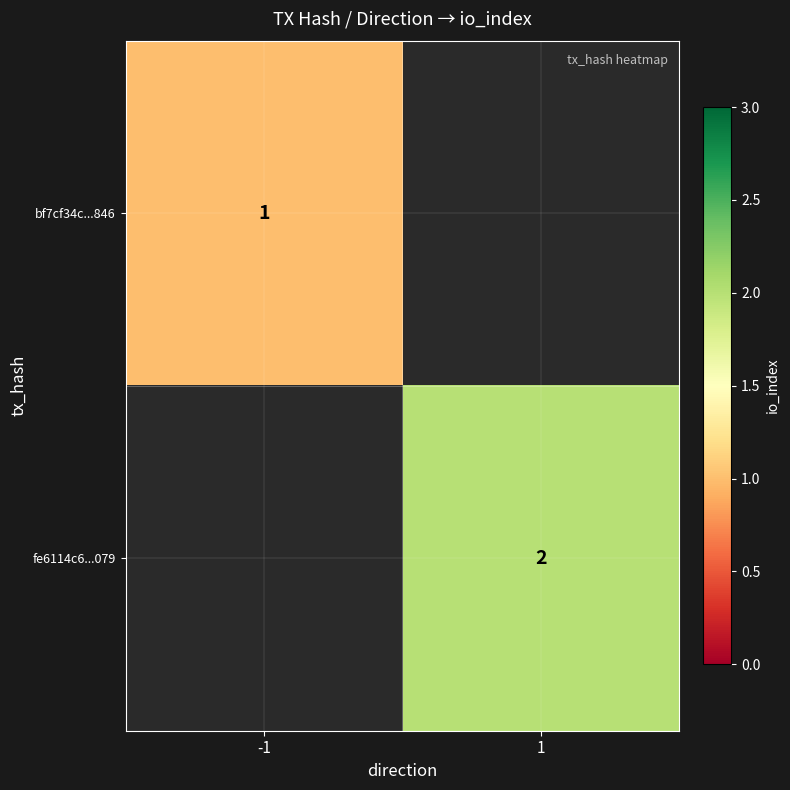

Is it true that bf7cf34c...846 equals 1 at -1?

True